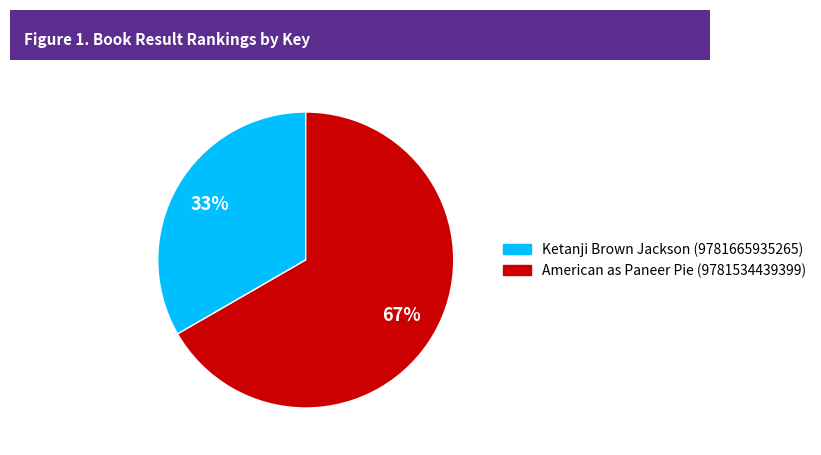

Is it true that Ketanji Brown Jackson (9781665935265) is 33% of the pie?

True